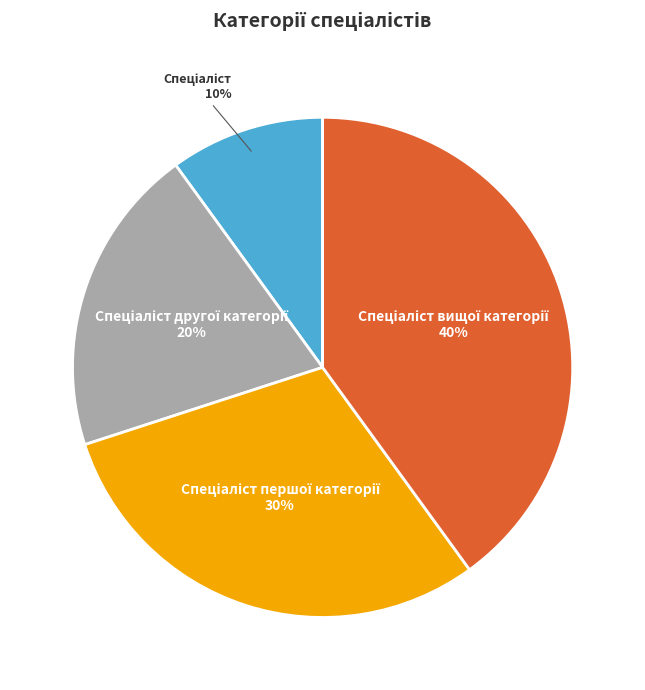

Count the number of slices in the pie.

4